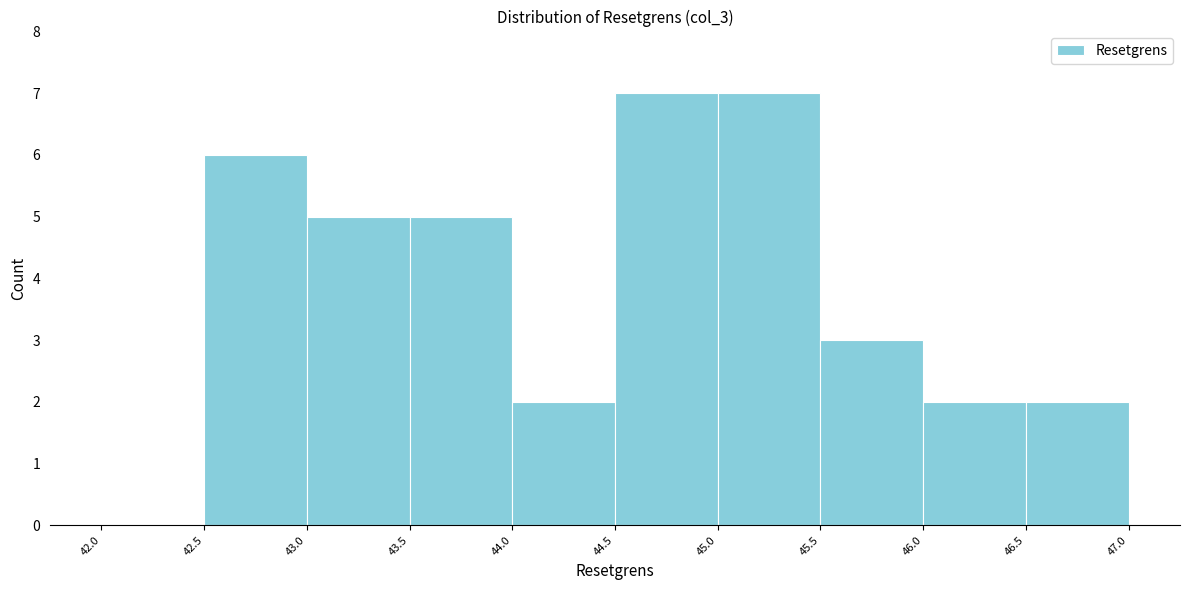

Reading left to right, transcribe this chart: for each bar, give the range it covers on the x-axis and its height. The values are not printed on the chart, so give them approximately, as read against the axis.

42.0 to 42.5: 0
42.5 to 43.0: 6
43.0 to 43.5: 5
43.5 to 44.0: 5
44.0 to 44.5: 2
44.5 to 45.0: 7
45.0 to 45.5: 7
45.5 to 46.0: 3
46.0 to 46.5: 2
46.5 to 47.0: 2